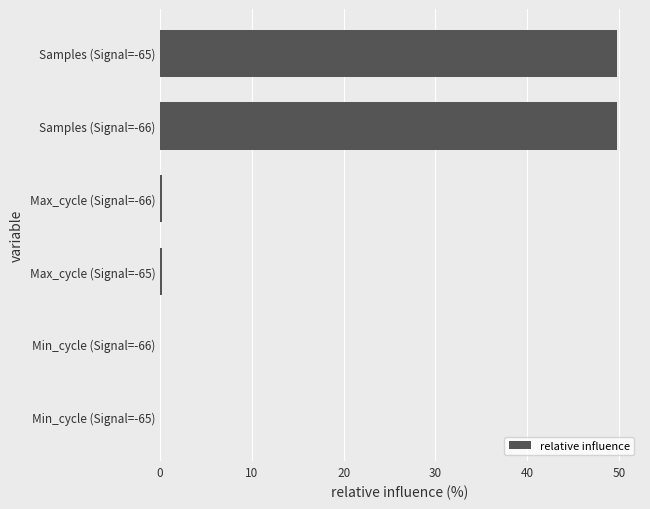

The chart shows a value of 78.4 at Samples (Signal=-66). True or false?

False